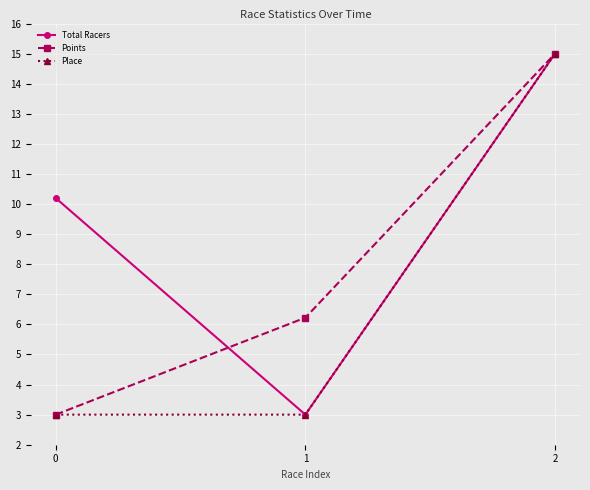

Does the chart display data point markers on the line(s)?

Yes